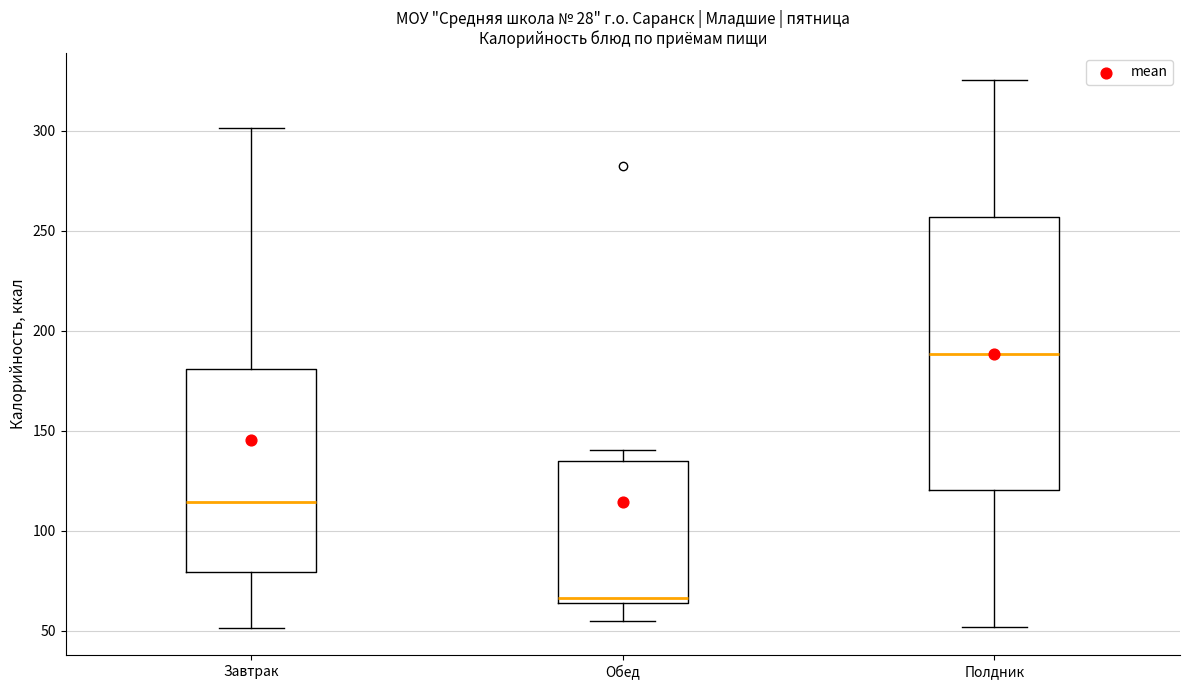

Comparing the boxes themselves (not the whiskers), which one is the tallest?

Полдник